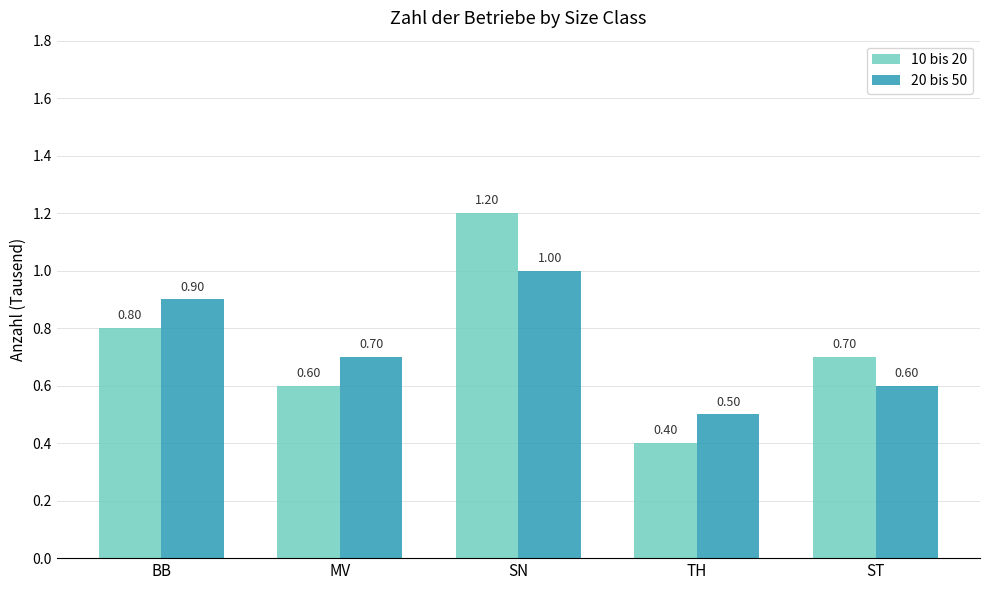

At BB, list the series in order from smallest to largest.

10 bis 20, 20 bis 50